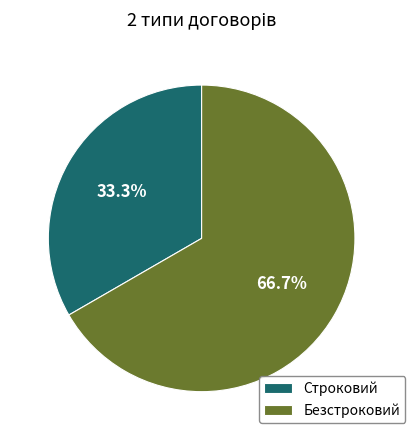

What percentage is the Безстроковий slice, to the nearest percent?

67%